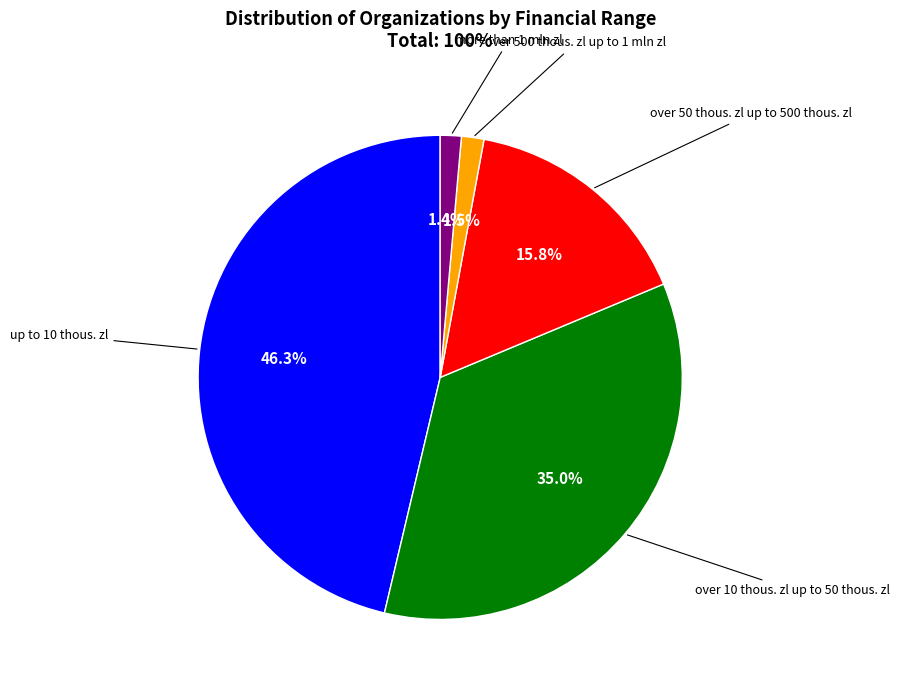

Does any single category account for the majority?

No